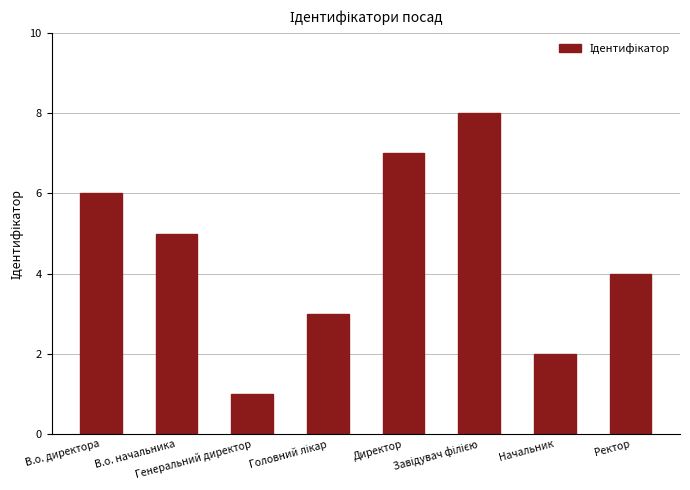

What is the value of the 7th bar from the left?

2